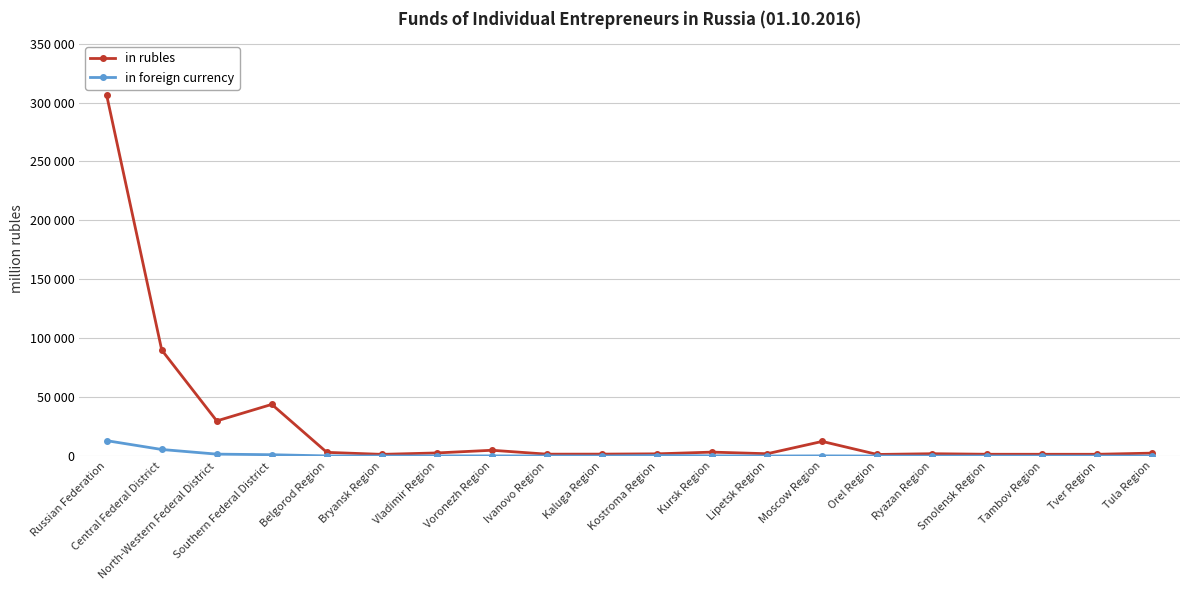

Reading right to left, what are all the values shown in this chart?

in rubles: Tula Region=2510	Tver Region=1527	Tambov Region=1528	Smolensk Region=1544	Ryazan Region=2002	Orel Region=1372	Moscow Region=12433	Lipetsk Region=1994	Kursk Region=3361	Kostroma Region=1906	Kaluga Region=1654	Ivanovo Region=1625	Voronezh Region=4943	Vladimir Region=2665	Bryansk Region=1456	Belgorod Region=3160	Southern Federal District=43861	North-Western Federal District=29835	Central Federal District=89978	Russian Federation=306114
in foreign currency: Tula Region=59	Tver Region=21	Tambov Region=12	Smolensk Region=38	Ryazan Region=16	Orel Region=30	Moscow Region=168	Lipetsk Region=55	Kursk Region=213	Kostroma Region=467	Kaluga Region=71	Ivanovo Region=101	Voronezh Region=156	Vladimir Region=165	Bryansk Region=50	Belgorod Region=149	Southern Federal District=1160	North-Western Federal District=1654	Central Federal District=5593	Russian Federation=13075